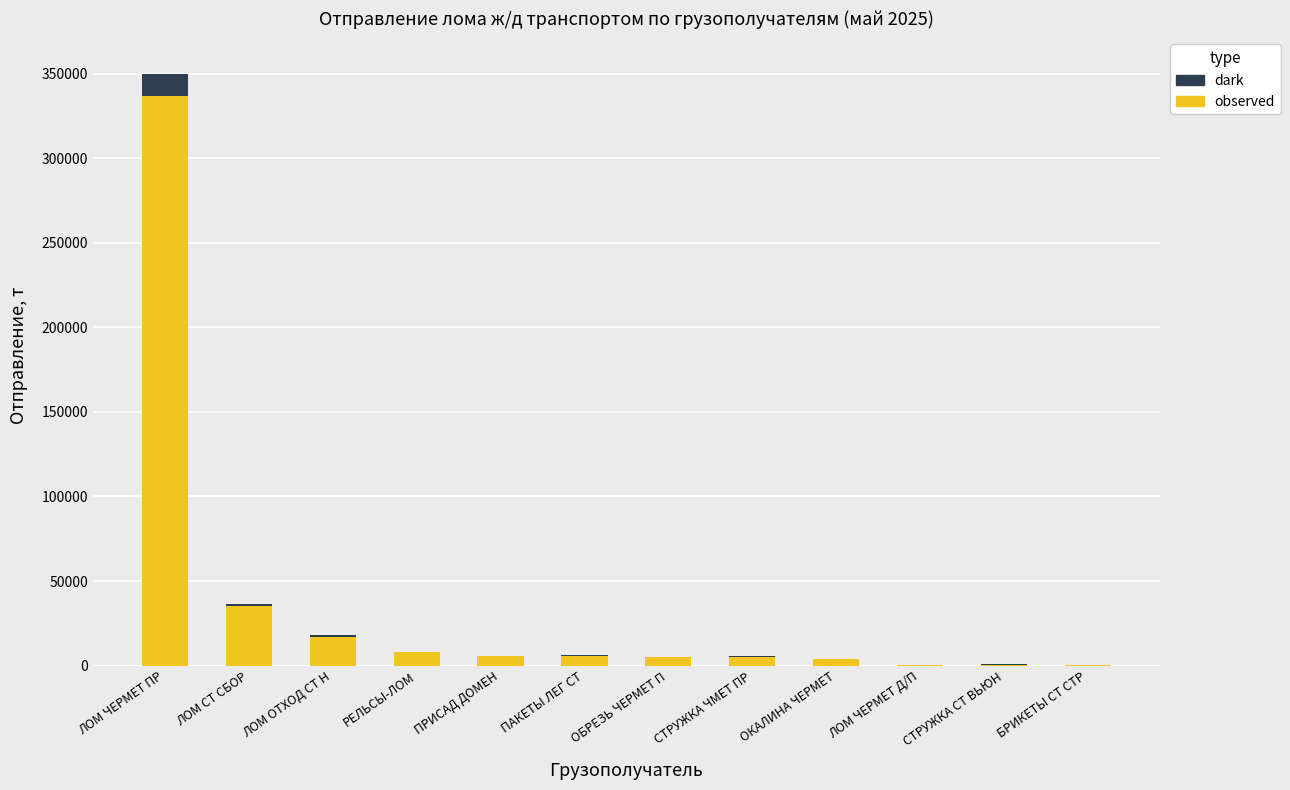

At which label does observed reach its peak?

ЛОМ ЧЕРМЕТ ПР